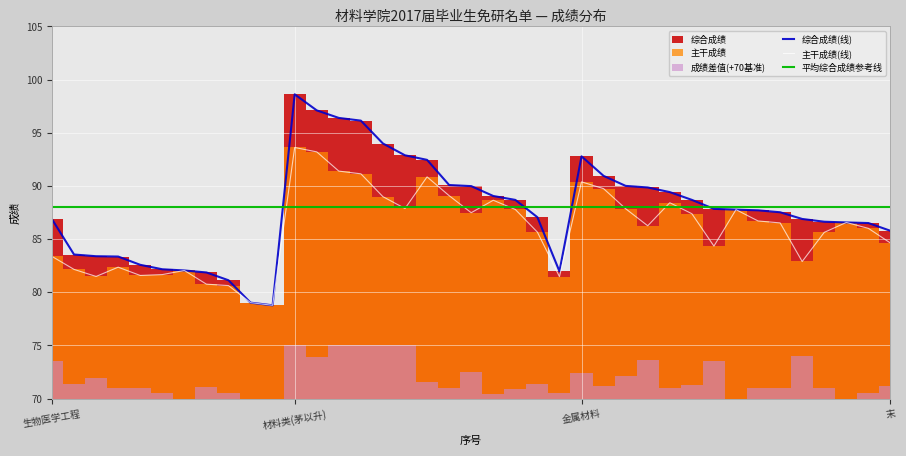

What is the average value of the 主干成绩 series?

86.0